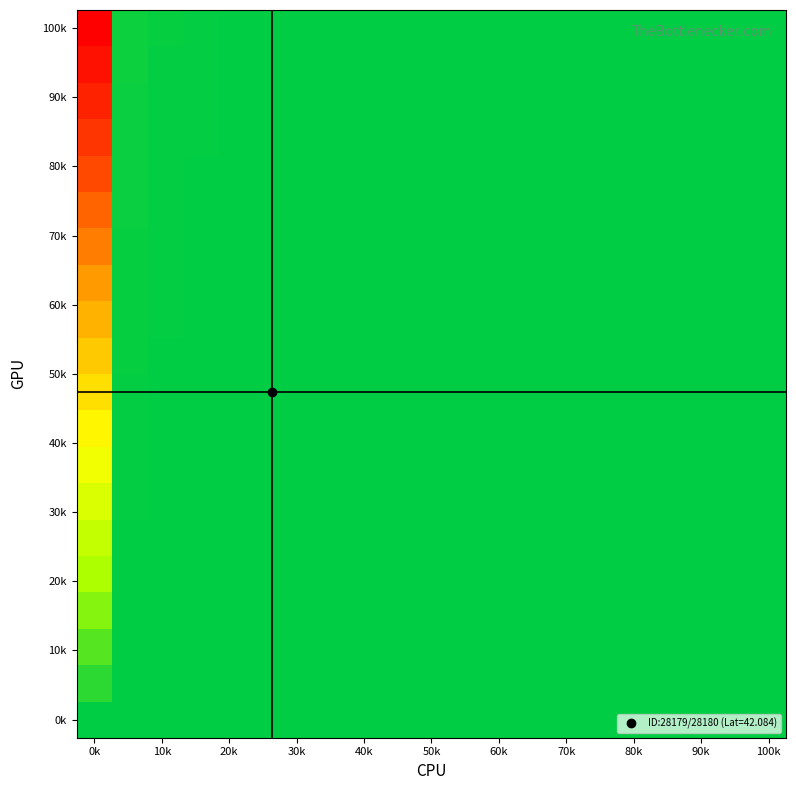

At how many categories does at least one series exceed 0?

20